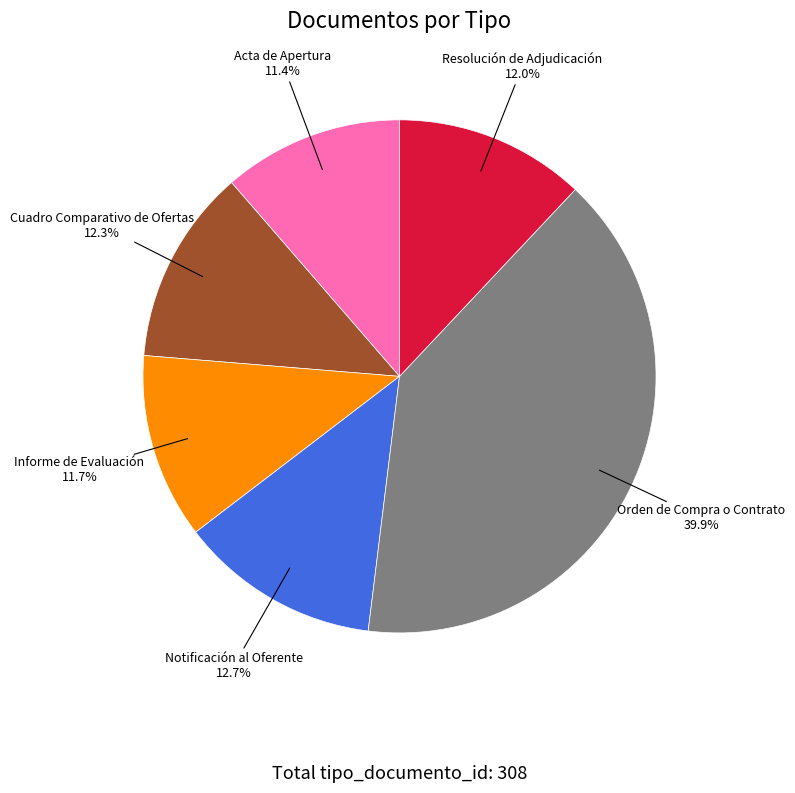

Does any single category account for the majority?

No